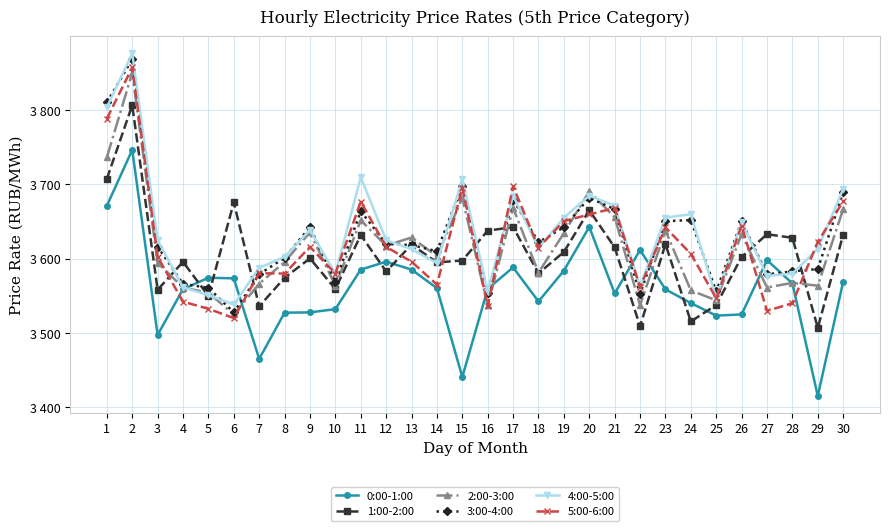

Reading left to right, extract all data points from this chart.

0:00-1:00: 3671.1	3746.3	3497.4	3558.9	3574.3	3573.5	3465.0	3527.3	3527.7	3532.1	3585.3	3595.9	3585.3	3560.3	3440.8	3559.4	3588.2	3542.4	3583.9	3642.6	3553.3	3611.6	3558.7	3540.2	3523.3	3524.9	3598.1	3566.6	3415.2	3569.1
1:00-2:00: 3707.3	3806.3	3558.2	3595.7	3549.8	3675.7	3535.8	3574.3	3600.3	3559.2	3631.8	3582.7	3618.8	3594.9	3597.5	3637.6	3642.4	3580.2	3609.0	3665.2	3615.2	3509.1	3619.4	3515.5	3537.6	3602.3	3632.9	3628.0	3506.9	3632.4
2:00-3:00: 3736.1	3850.1	3594.3	3561.2	3554.0	3525.0	3566.3	3595.4	3635.5	3563.4	3651.7	3617.4	3628.5	3603.1	3681.7	3537.0	3668.4	3581.2	3634.2	3690.6	3655.6	3537.4	3637.8	3557.2	3543.9	3633.0	3561.2	3567.4	3563.6	3666.6
3:00-4:00: 3810.2	3868.2	3616.2	3566.0	3560.8	3527.7	3579.0	3601.1	3642.5	3569.1	3663.8	3619.8	3618.2	3610.0	3698.3	3554.1	3679.4	3622.1	3642.2	3682.0	3666.5	3552.6	3650.4	3651.9	3555.8	3650.2	3578.9	3582.8	3586.1	3689.7
4:00-5:00: 3803.6	3876.1	3624.8	3561.4	3550.8	3538.4	3587.6	3602.4	3638.6	3579.7	3709.6	3624.8	3612.7	3594.0	3707.1	3555.6	3684.8	3614.4	3655.1	3684.8	3671.2	3562.6	3655.3	3659.7	3547.3	3649.2	3576.9	3579.8	3613.3	3693.8
5:00-6:00: 3788.3	3857.1	3602.4	3542.1	3532.5	3520.0	3580.4	3579.9	3615.8	3580.0	3676.8	3615.9	3595.9	3565.1	3695.2	3536.2	3697.3	3614.9	3650.4	3659.5	3668.1	3561.7	3642.0	3606.4	3546.7	3644.4	3529.8	3540.1	3622.5	3677.1